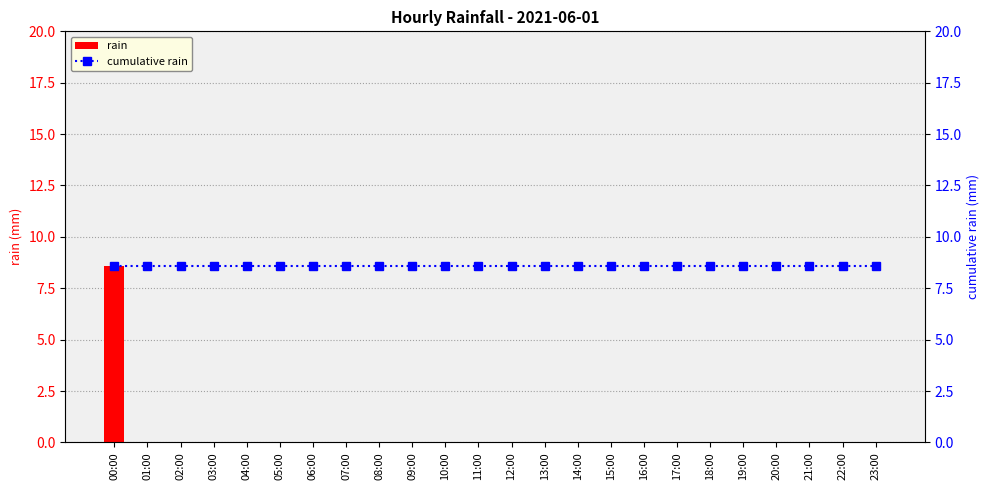

What is the label of the 22nd bar from the right?

02:00